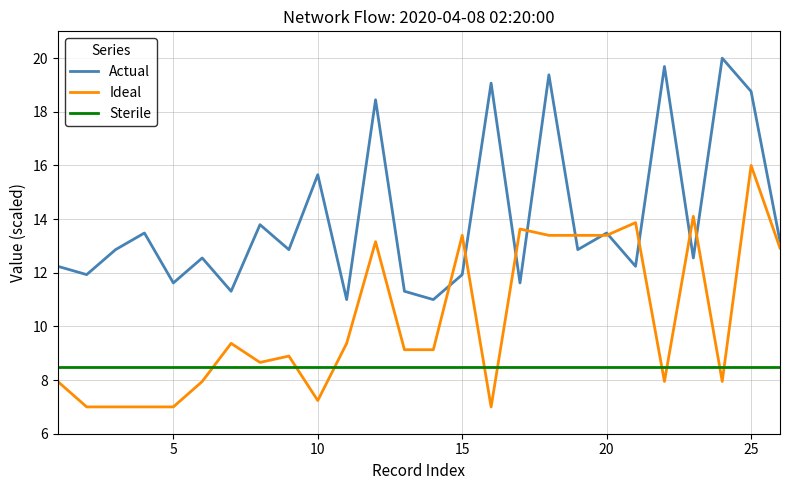

True or false: Sterile and Actual intersect in this chart.

False